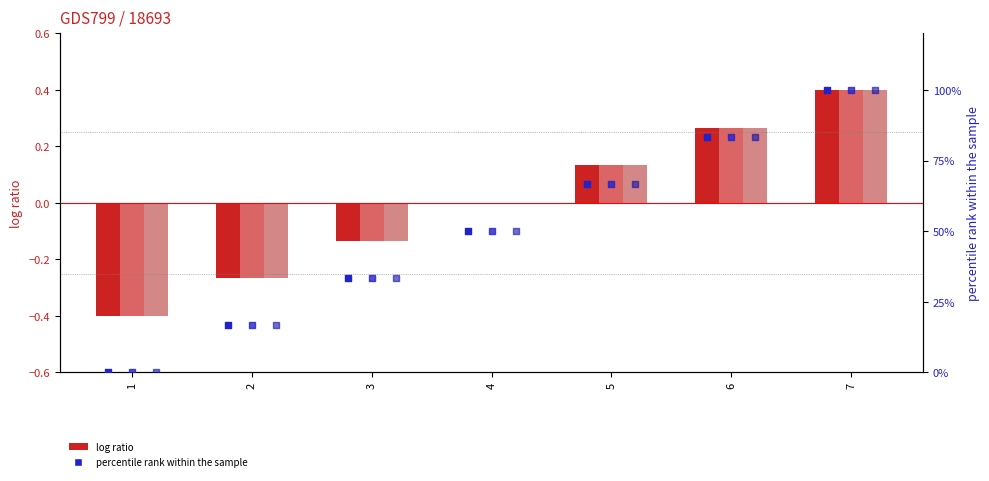

Which series contains the lowest Y value?

col_3 (log ratio)